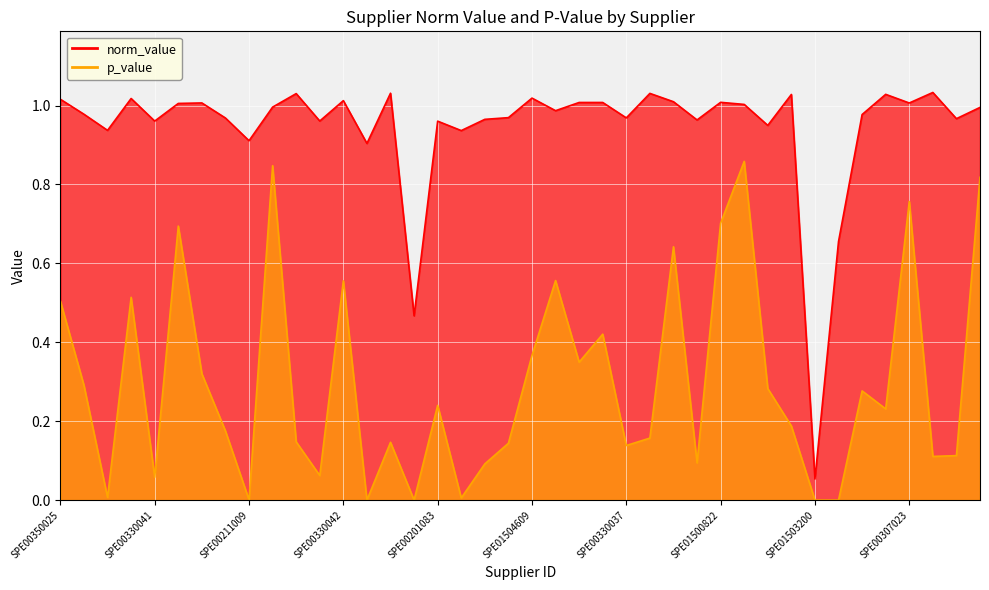

True or false: p_value and norm_value intersect in this chart.

False